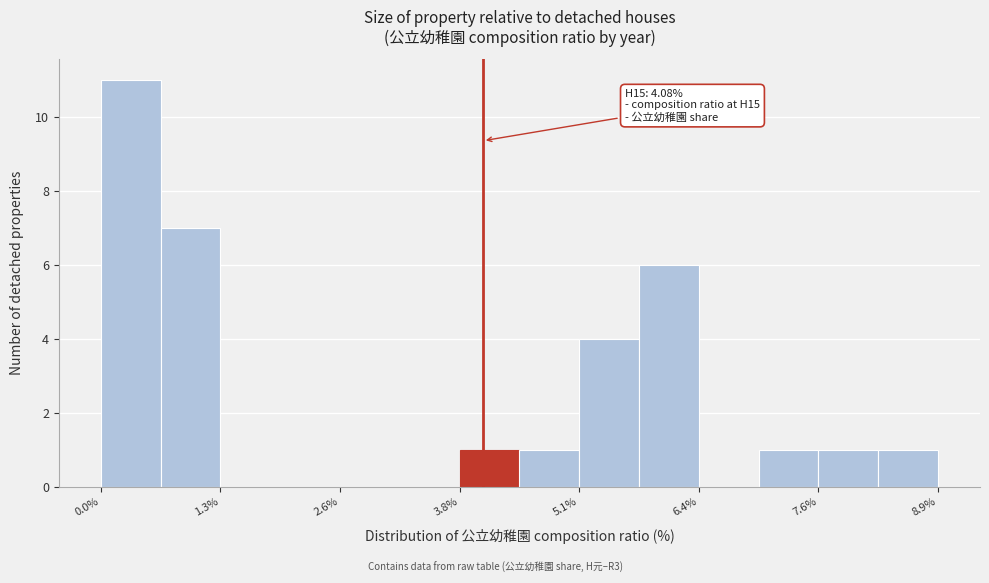

Read against the x-axis, roughly where is the centre of the tallest bar?

0.4